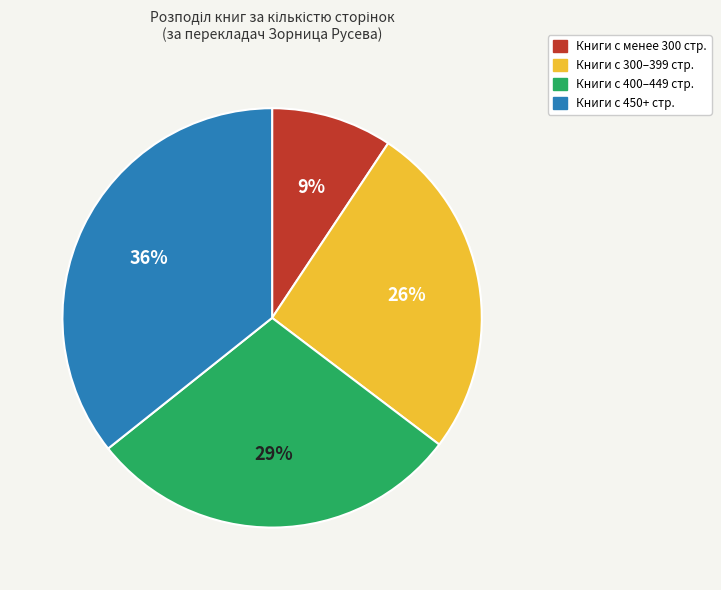

To the nearest percent, what is the average slice percentage?

25%